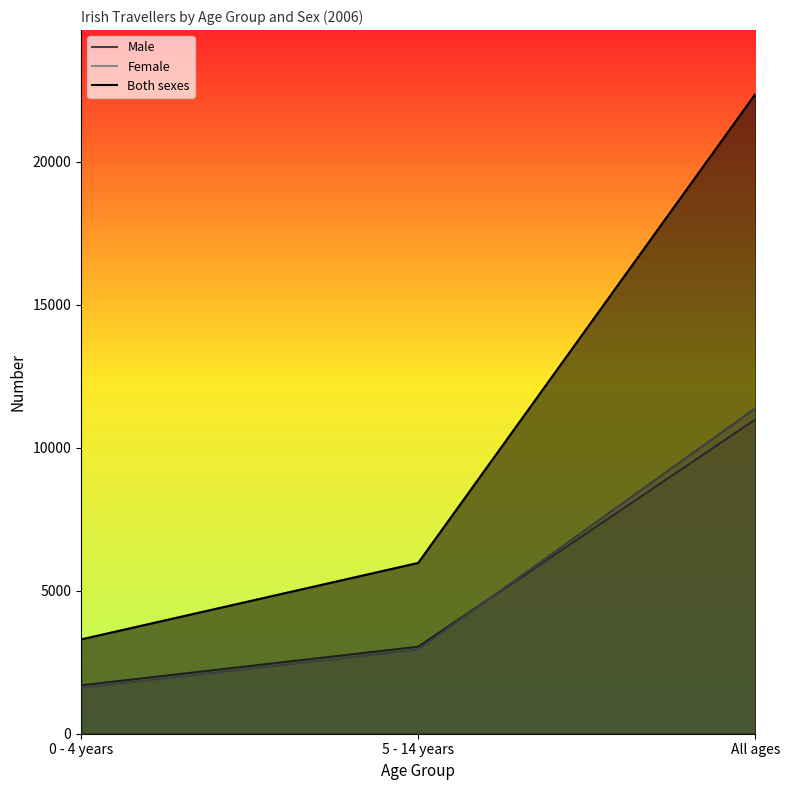

List the labels in order of Both sexes value, smallest first.

0 - 4 years, 5 - 14 years, All ages